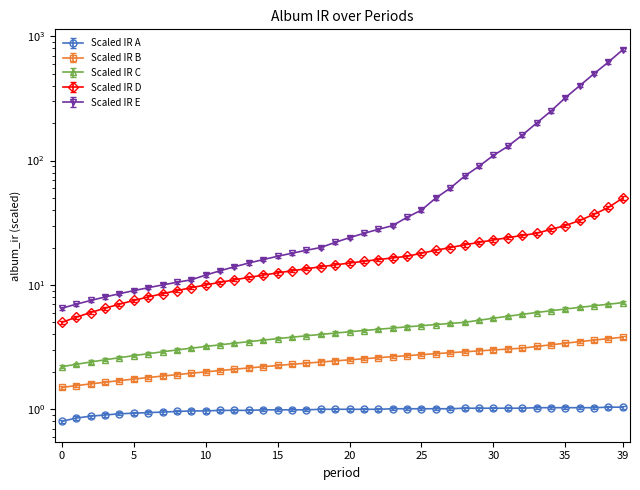

The value of Period Index at 33 is 0.6. True or false?

False